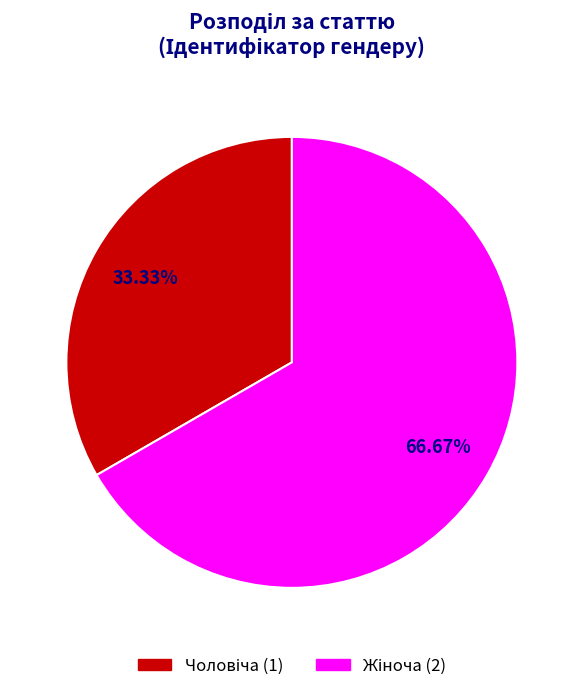

Is there any slice that represents more than half of the pie?

Yes